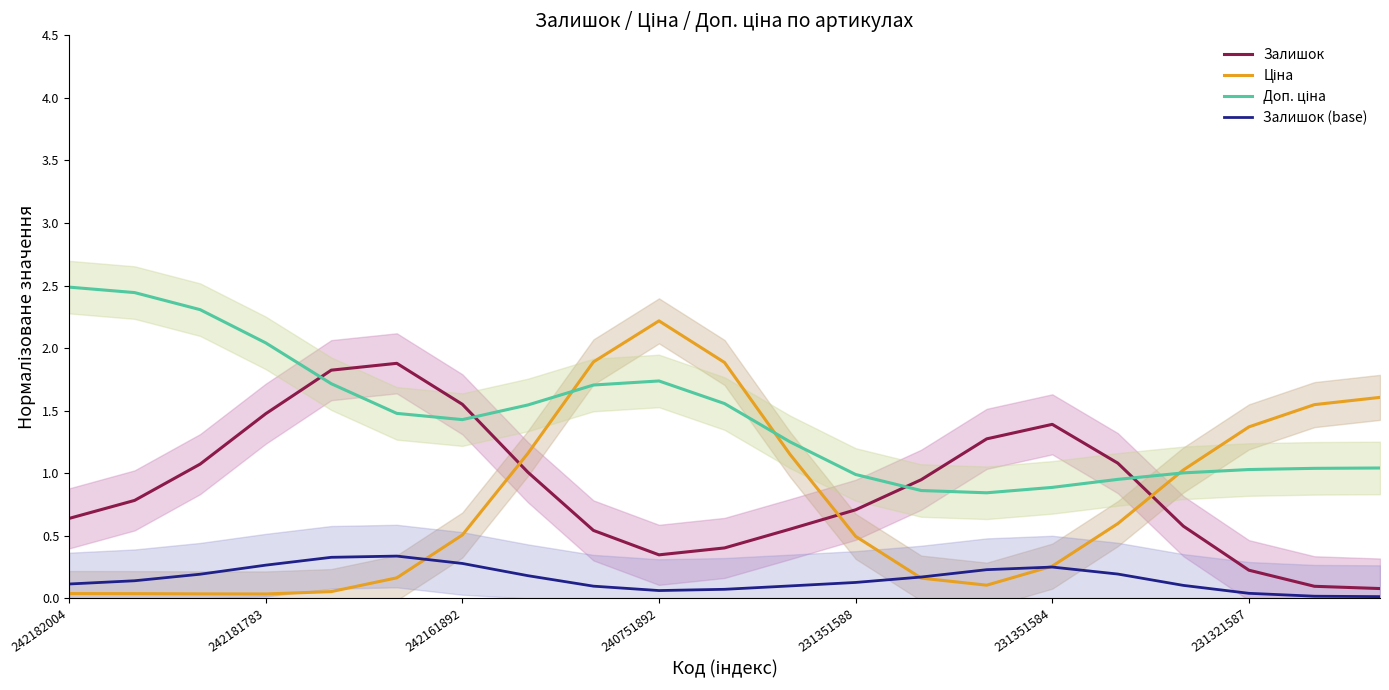

How many interior local peaks does the Залишок series have?

2